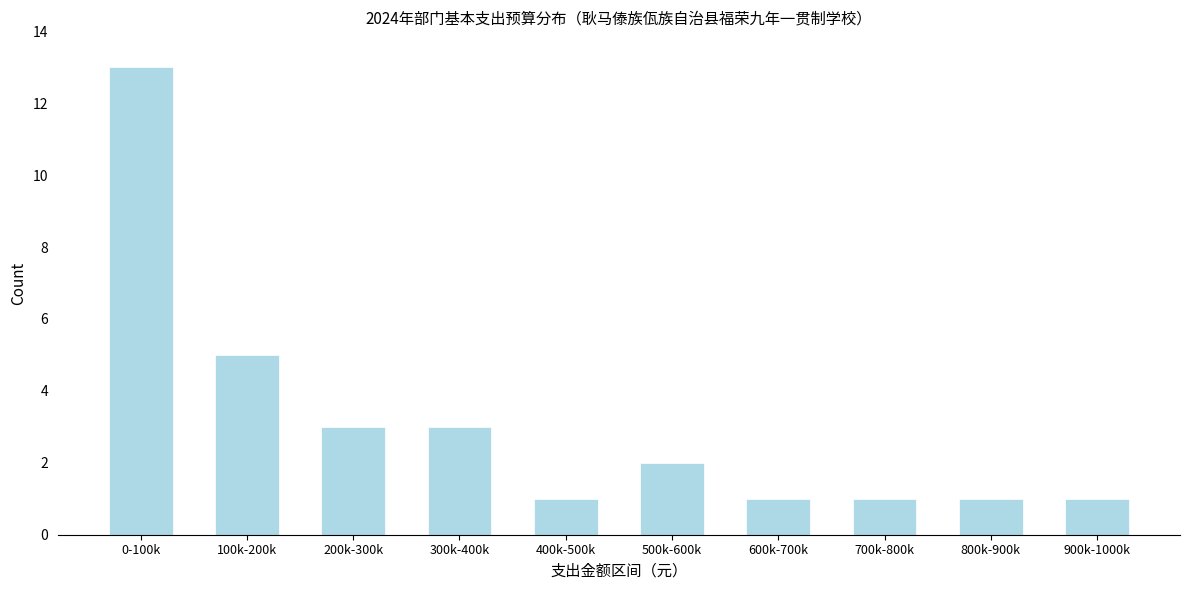

Reading right to left, list all the values displayed in this chart.

900k-1000k=1	800k-900k=1	700k-800k=1	600k-700k=1	500k-600k=2	400k-500k=1	300k-400k=3	200k-300k=3	100k-200k=5	0-100k=13